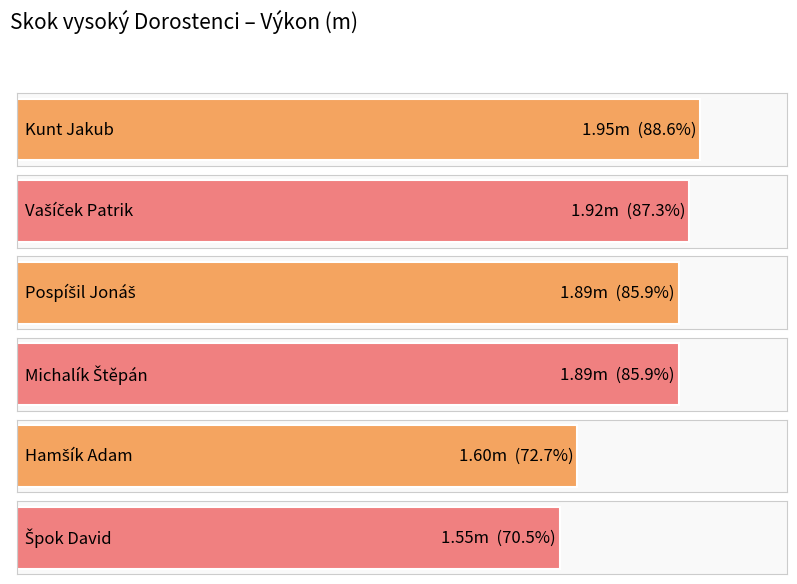

What is the average value?

1.8